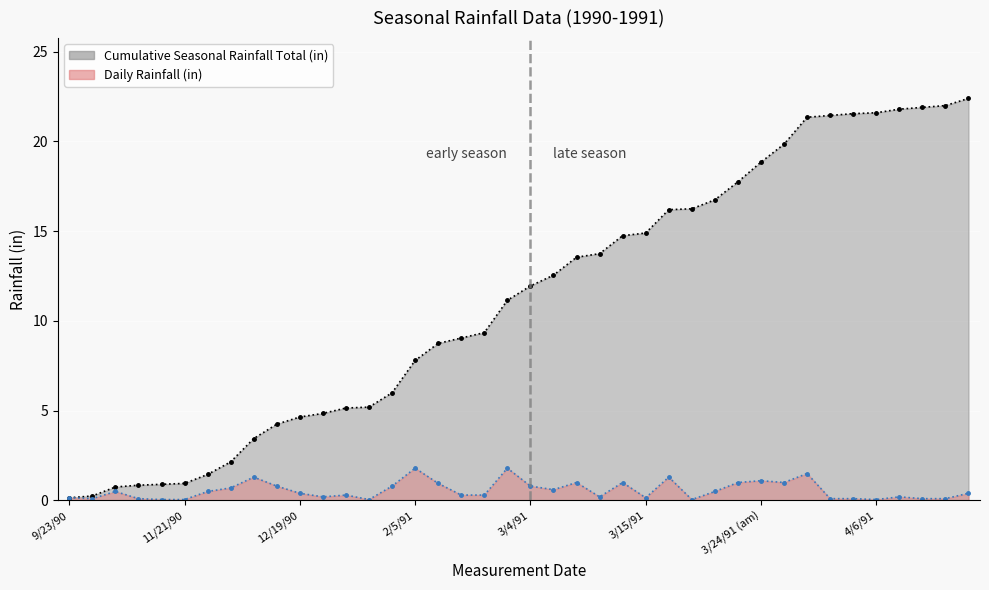

Which label corresponds to the largest value in the chart?

4/26/91